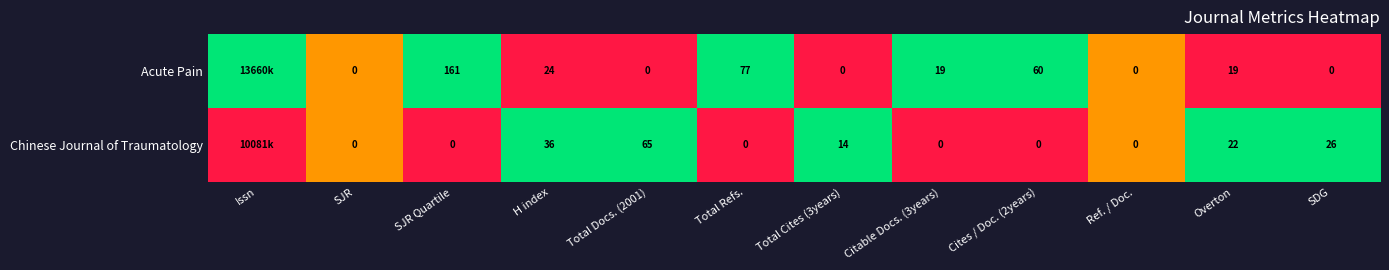

Which series changed the most between SJR Quartile and Total Cites (3years)?

Acute Pain